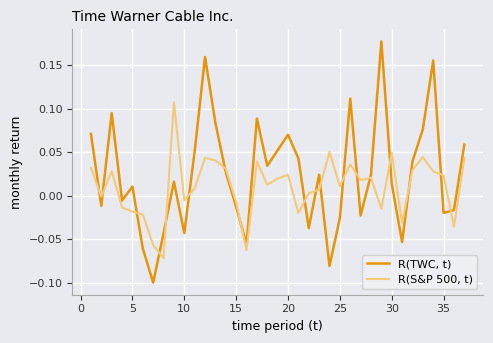

List the series in order of their peak value, highest first.

R(TWC, t), R(S&P 500, t)